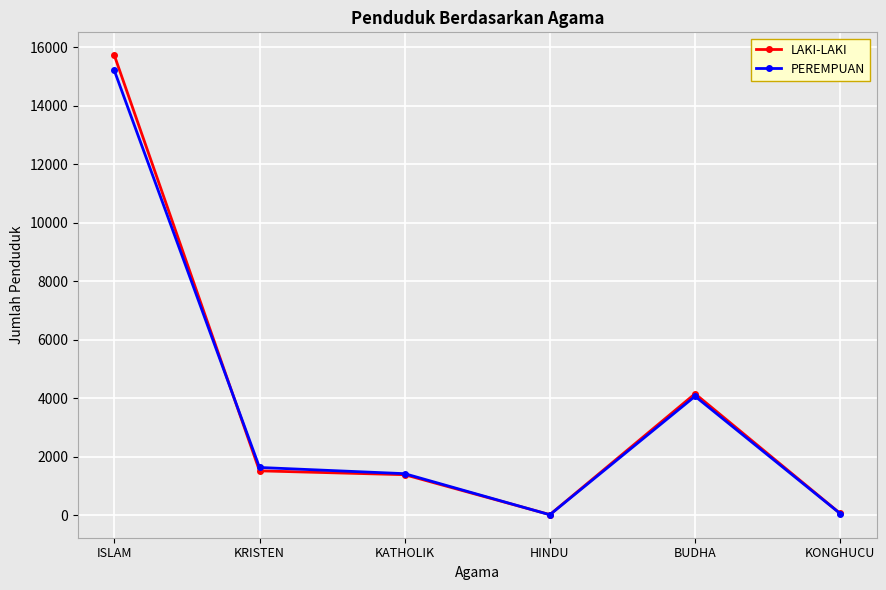

Where do LAKI-LAKI and PEREMPUAN first cross each other?

ISLAM and KRISTEN